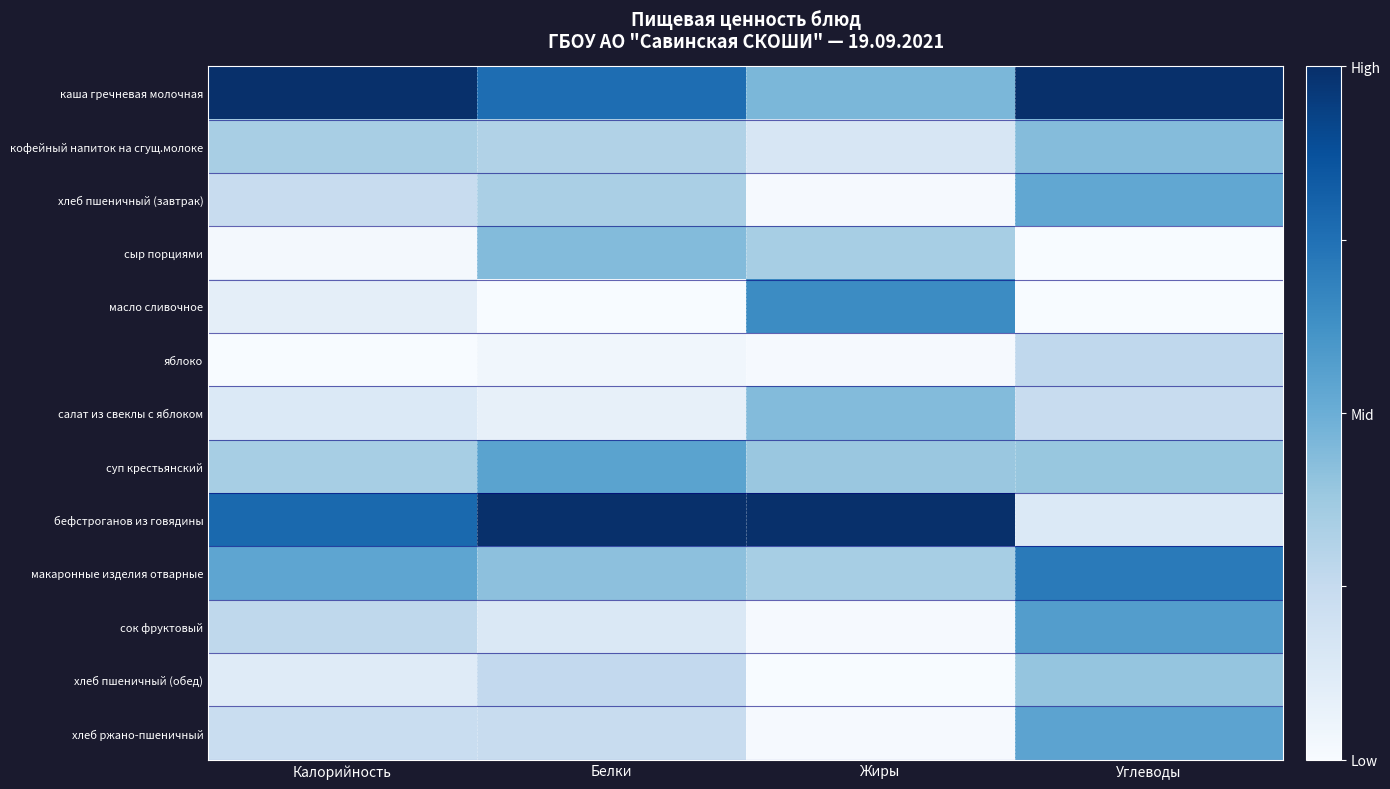

Which series has the widest spread of values?

бефстроганов из говядины